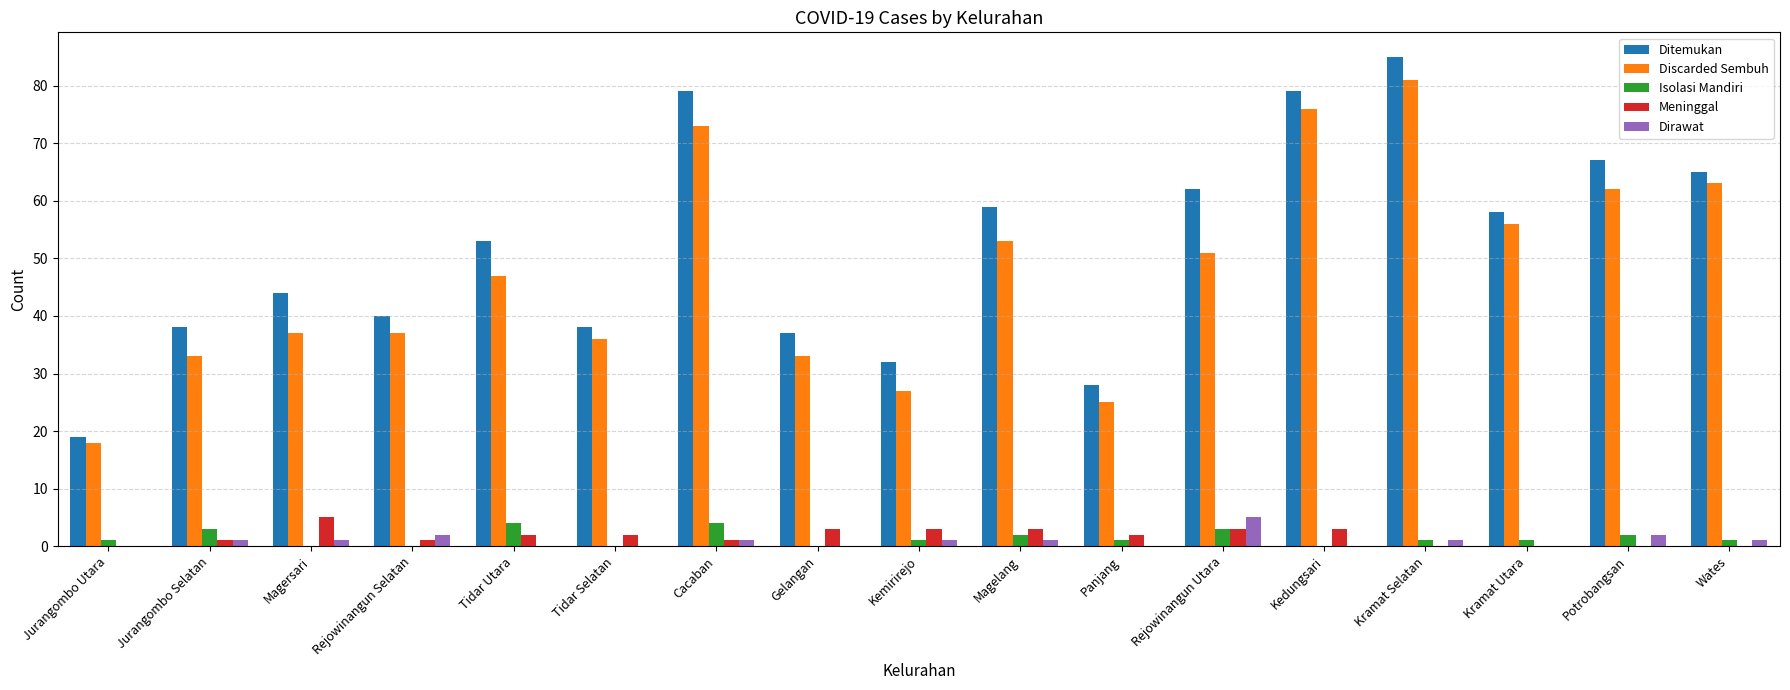

What is the maximum value shown in the chart?

85